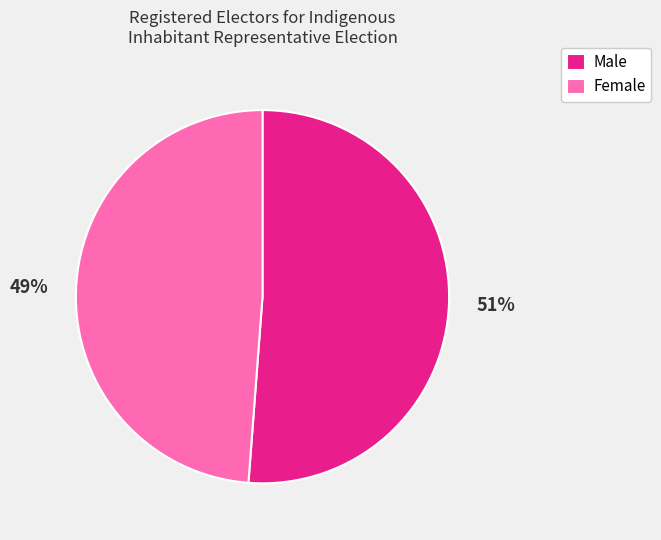

What percentage is the Male slice, to the nearest percent?

51%